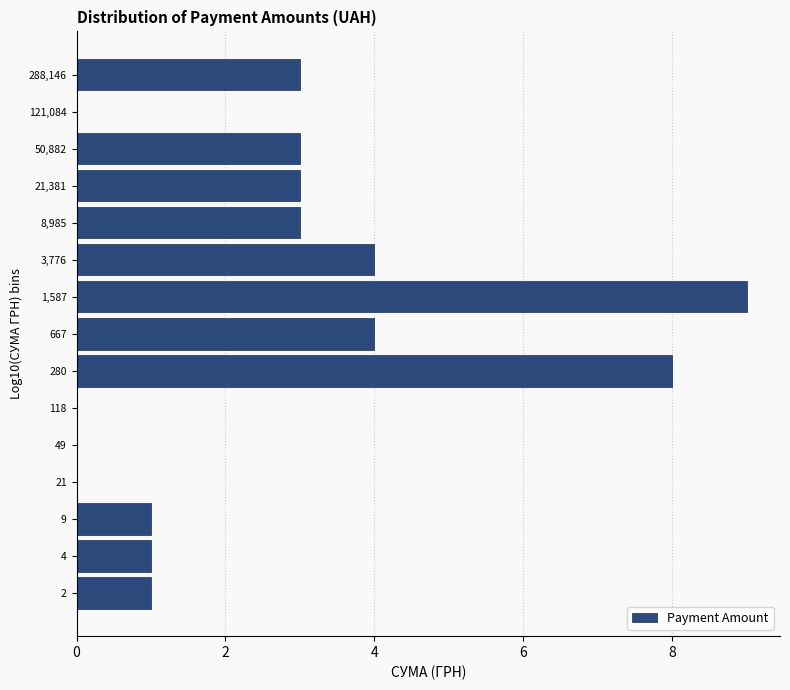

Reading bottom to top, transcribe all the data shown in this chart.

2=1	4=1	9=1	21=0	49=0	118=0	280=8	667=4	1,587=9	3,776=4	8,985=3	21,381=3	50,882=3	121,084=0	288,146=3